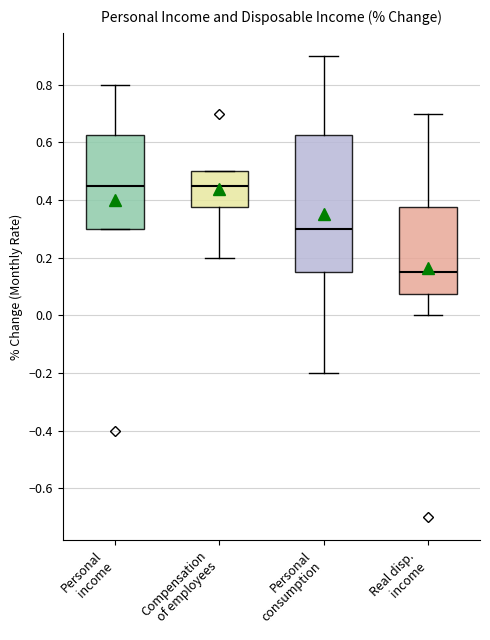

Which box is the tallest, from its lower edge to its upper edge?

Personal consumption